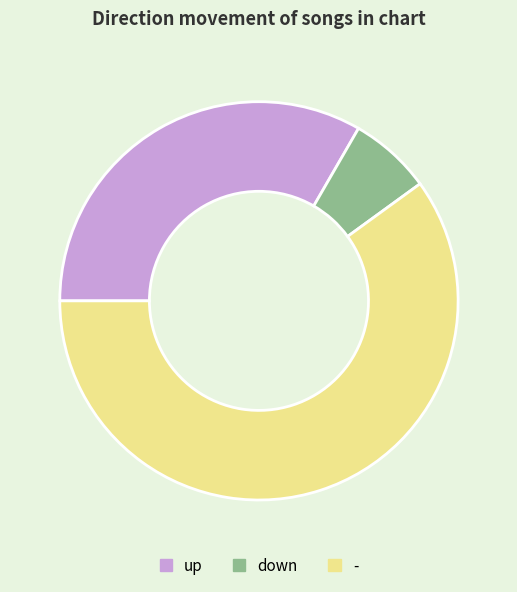

The down slice represents 7% of the pie. True or false?

True